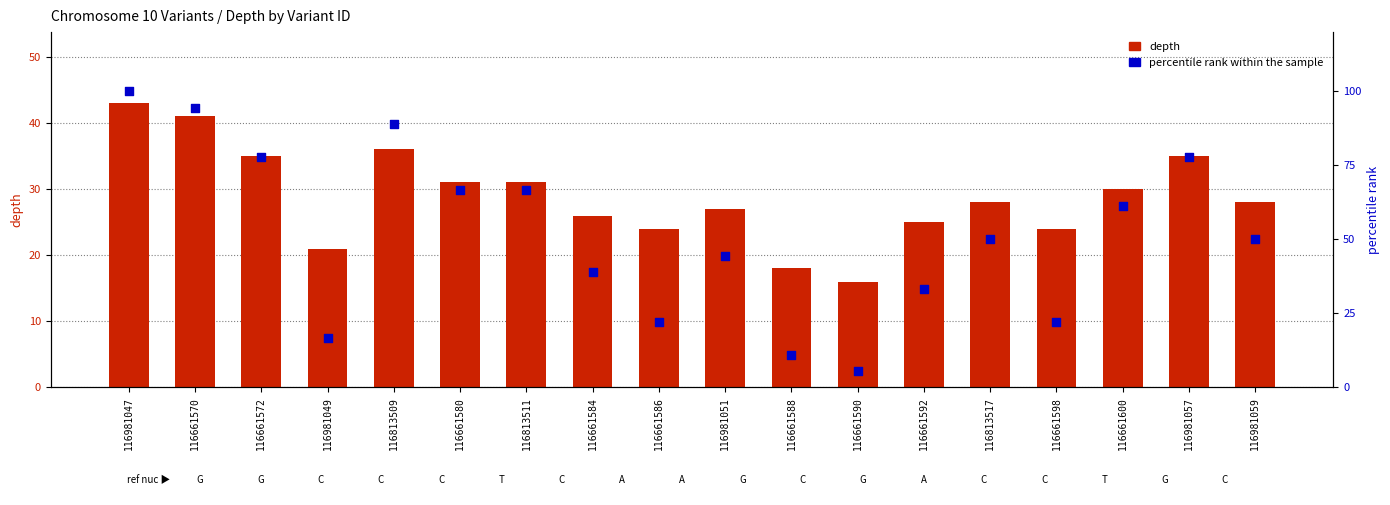

Which series contains the highest Y value?

percentile rank within the sample